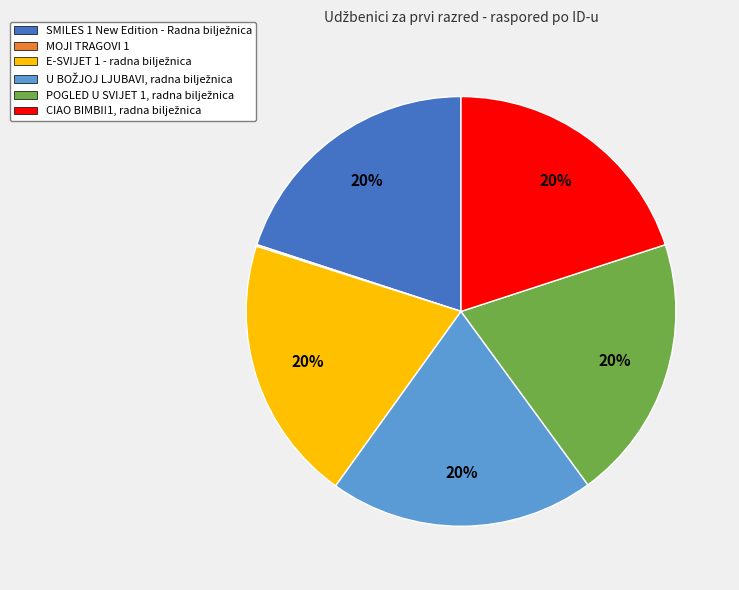

Is there any slice that represents more than half of the pie?

No